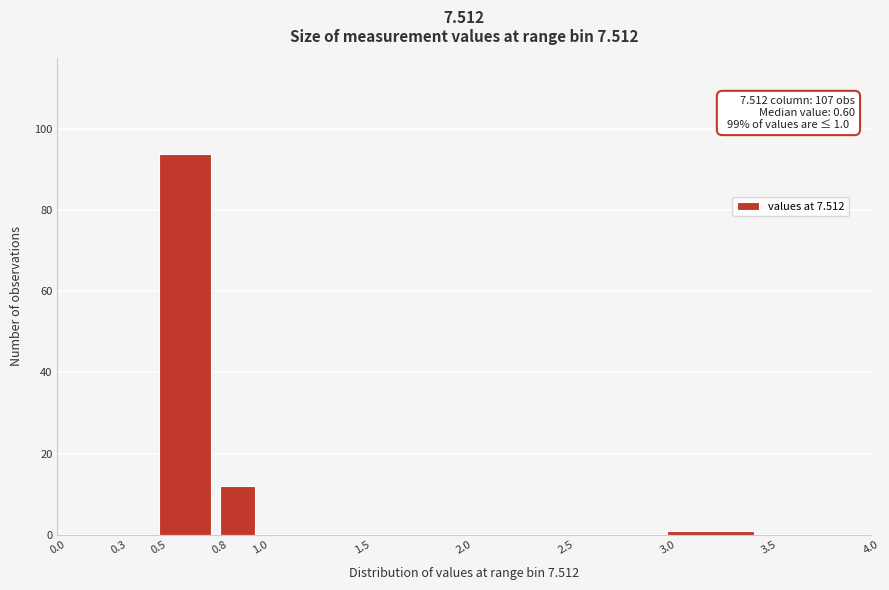

Over which range of the x-axis is the bar tallest?

0.5 to 0.8